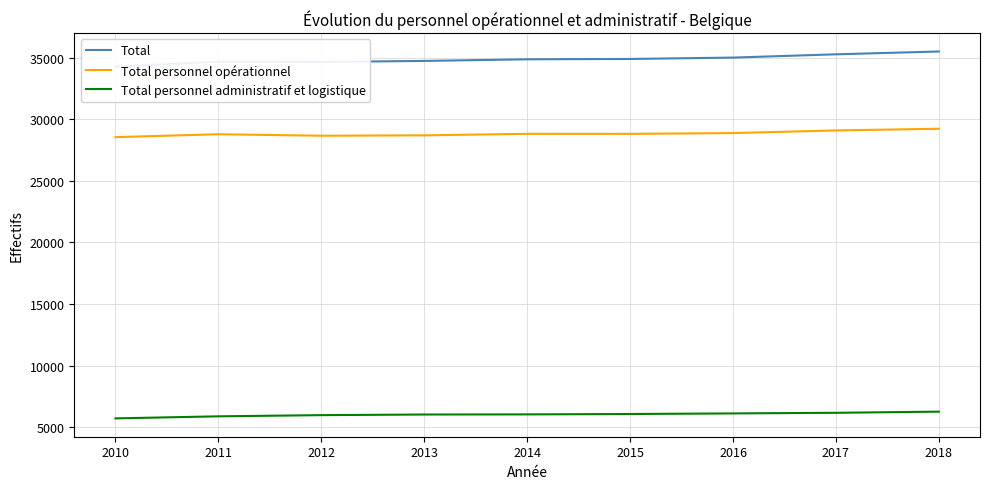

How many values in the Total series are below 34863?

4